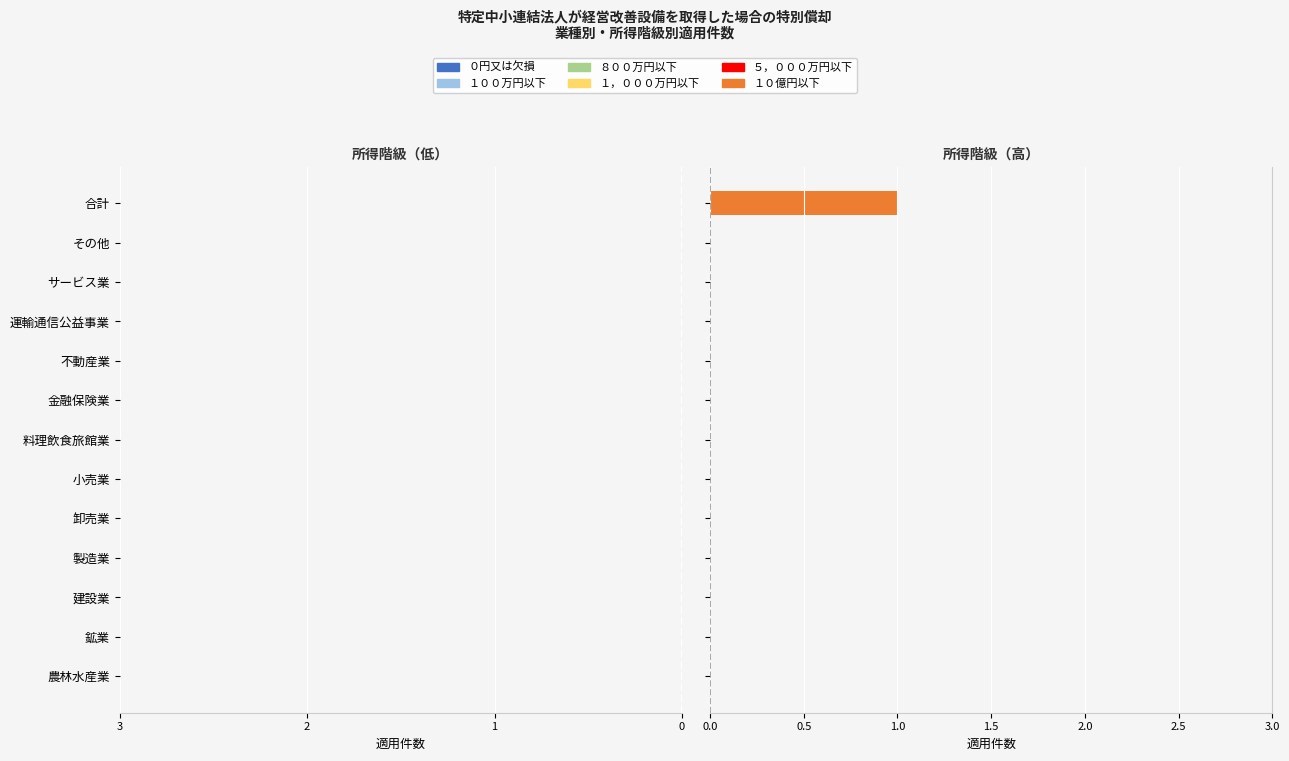

How many series are shown in this chart?

1